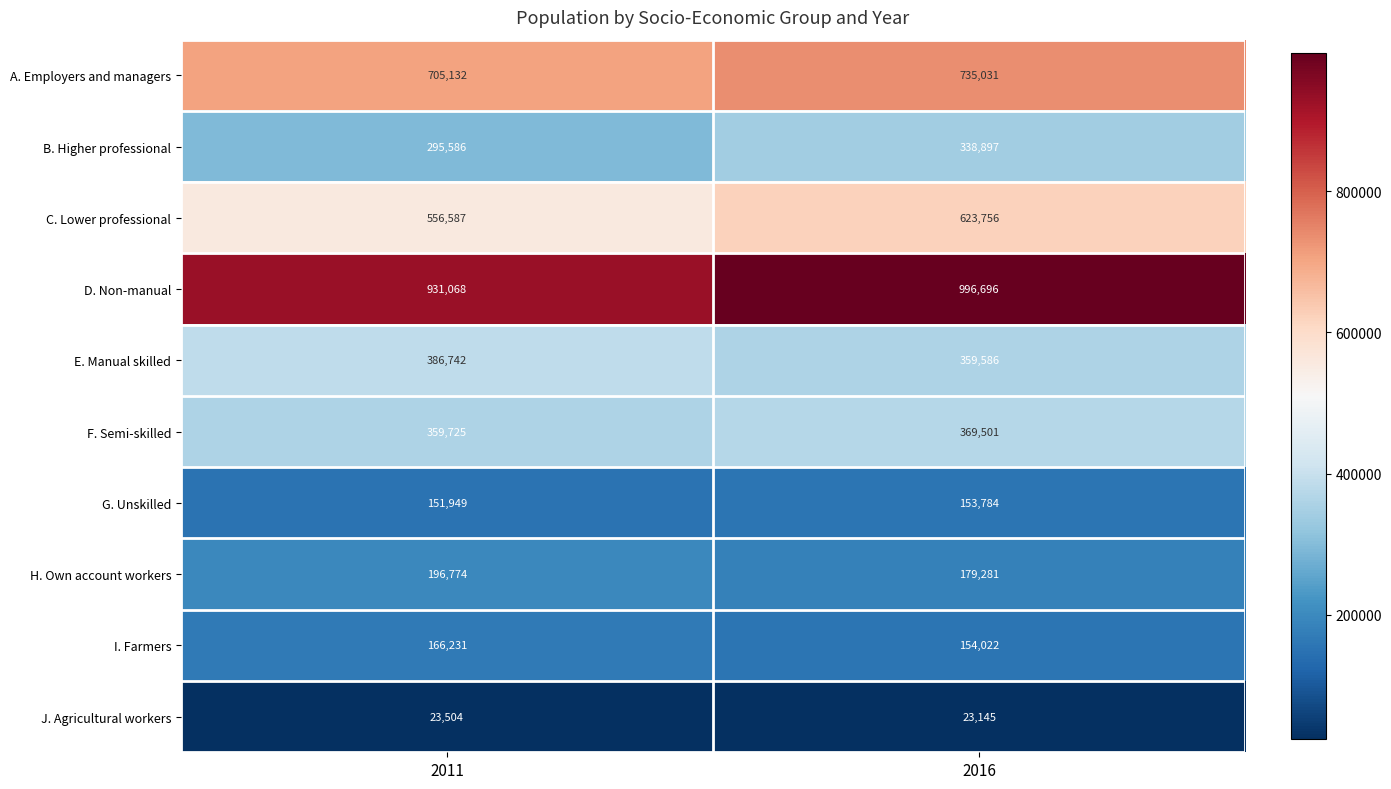

What is the spread (max minus min) of values at 2016?

973551